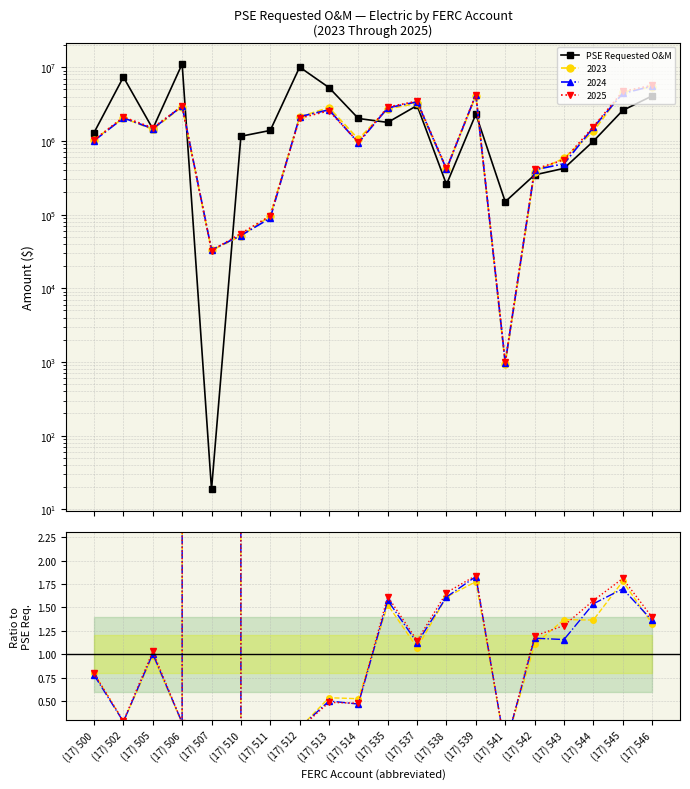

What value does the data have at (17) 507?

18.6